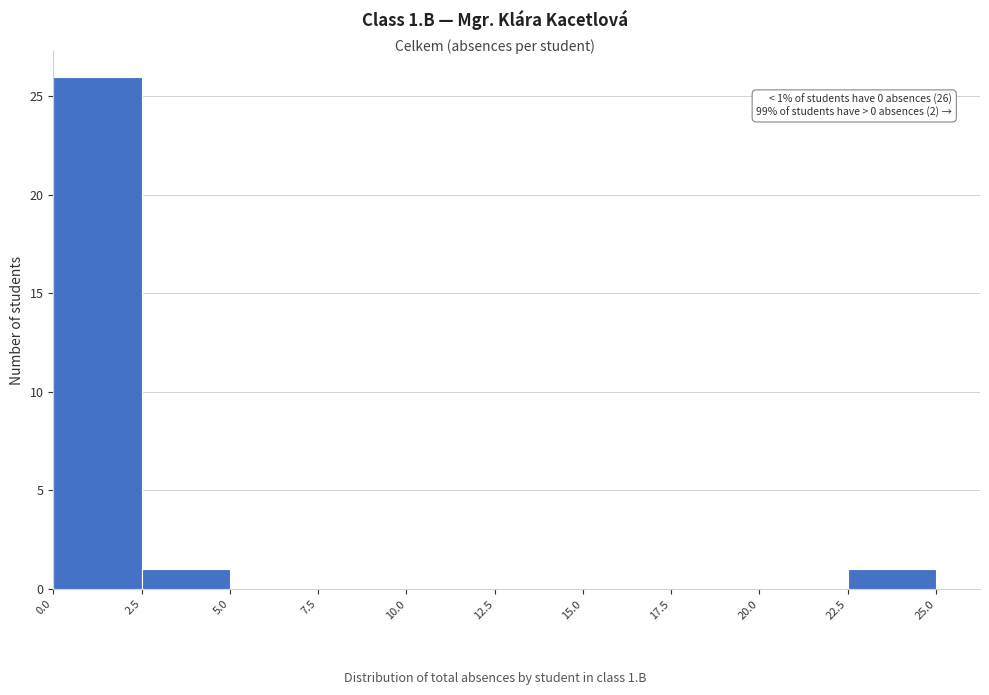

Which range on the x-axis has the tallest bar?

0.0 to 2.5